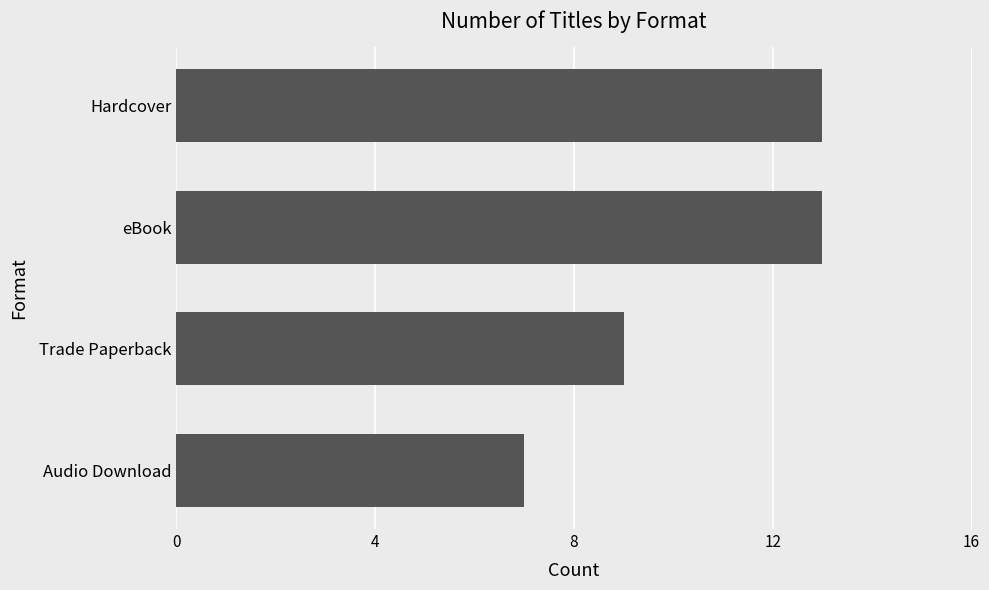

What is the difference between the maximum and minimum values?

6